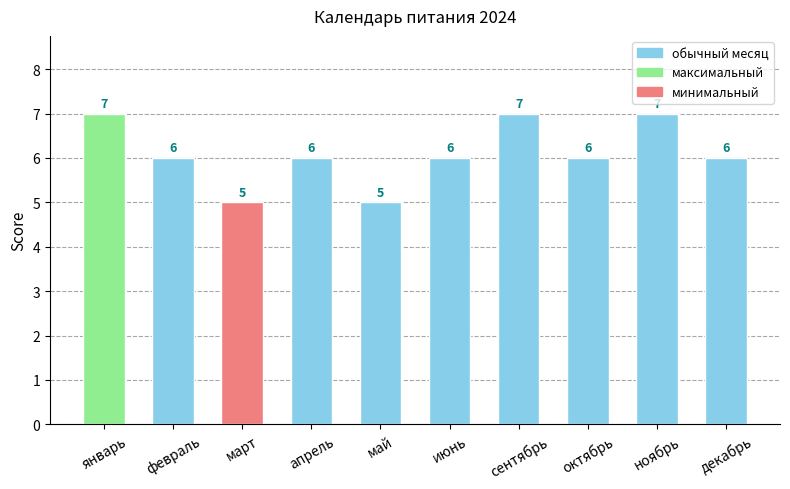

At which label does the data first exceed 6?

январь